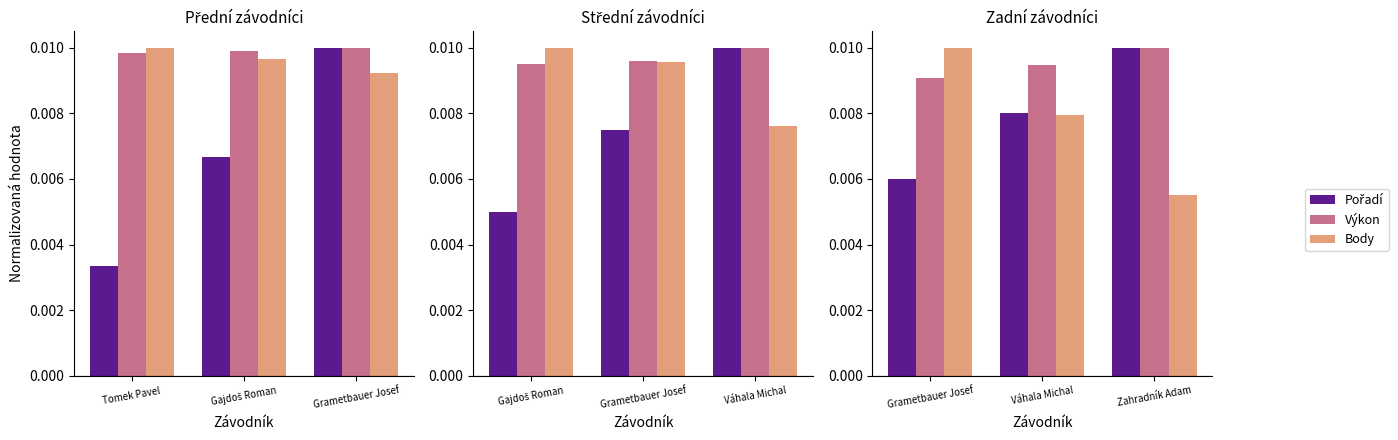

Rank the categories by Výkon value from lowest to highest.

Grametbauer Josef, Váhala Michal, Zahradník Adam